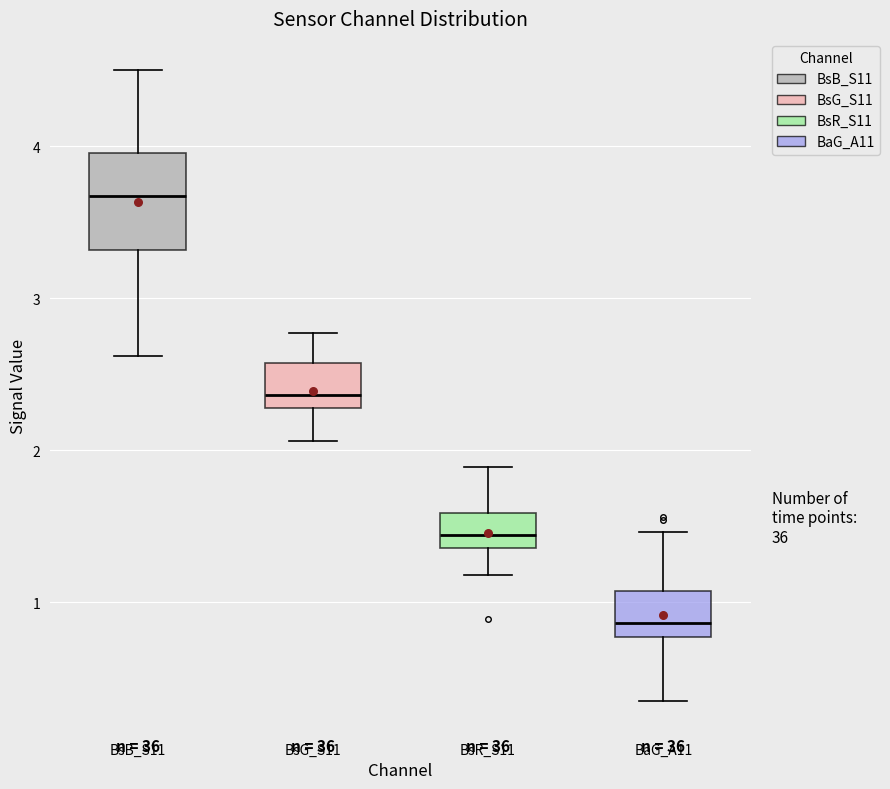

Reading left to right, read every box against the y-axis: the position of its median line, the range the box covers, and the ends of its whiskers. The values are not printed on the chart, so give them approximately, as read against the axis.

BsB_S11: median 3.7, box 3.3 to 4.0, whiskers 2.6 to 4.5
BsG_S11: median 2.4, box 2.3 to 2.6, whiskers 2.1 to 2.8
BsR_S11: median 1.4 (inside the box), box 1.4 to 1.6, whiskers 1.2 to 1.9
BaG_A11: median 0.9, box 0.8 to 1.1, whiskers 0.4 to 1.5